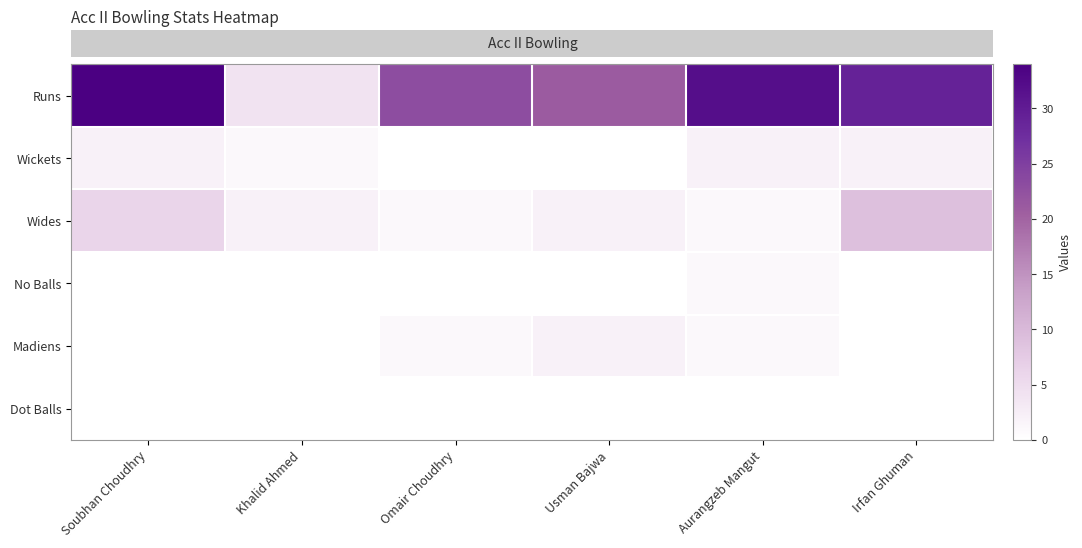

Which series has the widest spread of values?

row_0